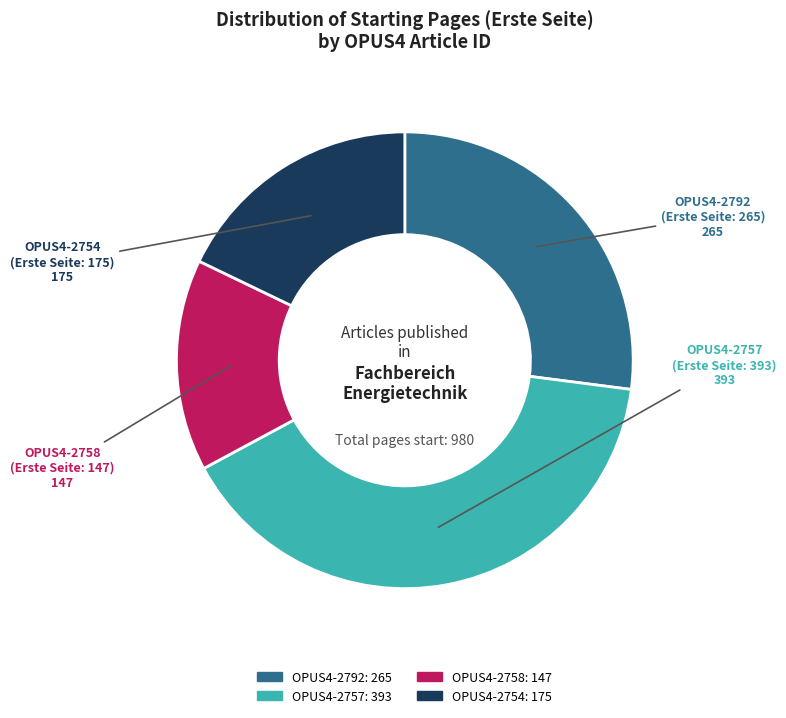

How many segments does this pie chart have?

4